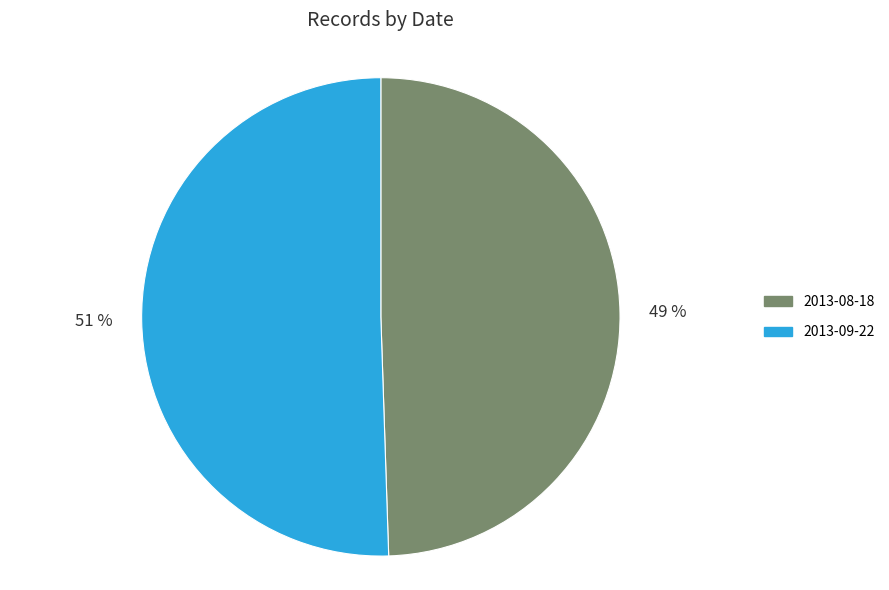

To the nearest percent, what is the combined percentage of 2013-09-22 and 2013-08-18?

100%